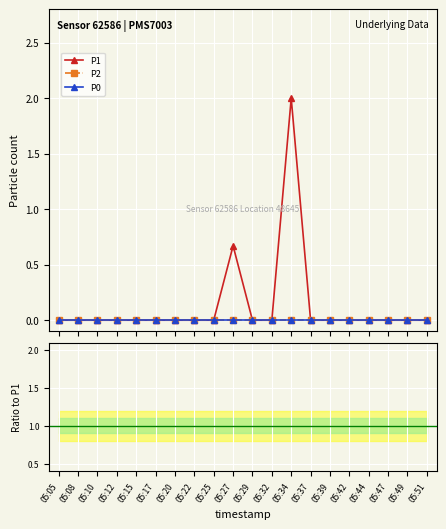

How many values in P1 are above zero?

2